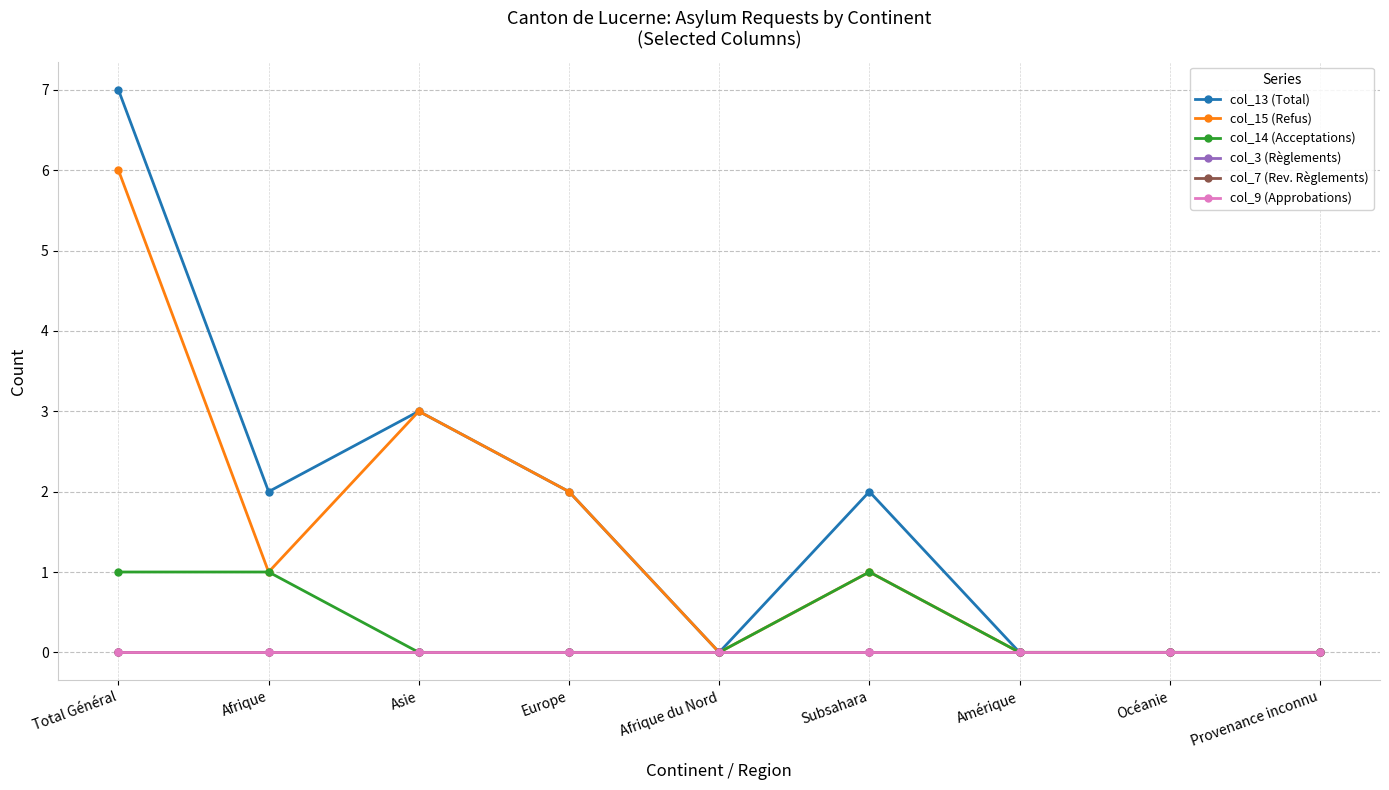

What position from the left is Amérique?

7